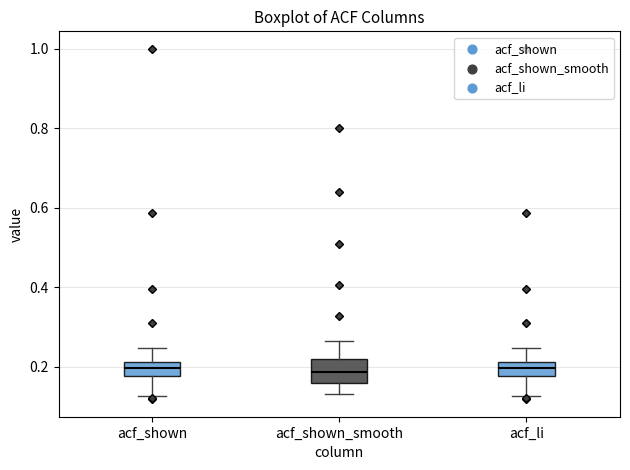

Which box is the tallest, from its lower edge to its upper edge?

acf_shown_smooth